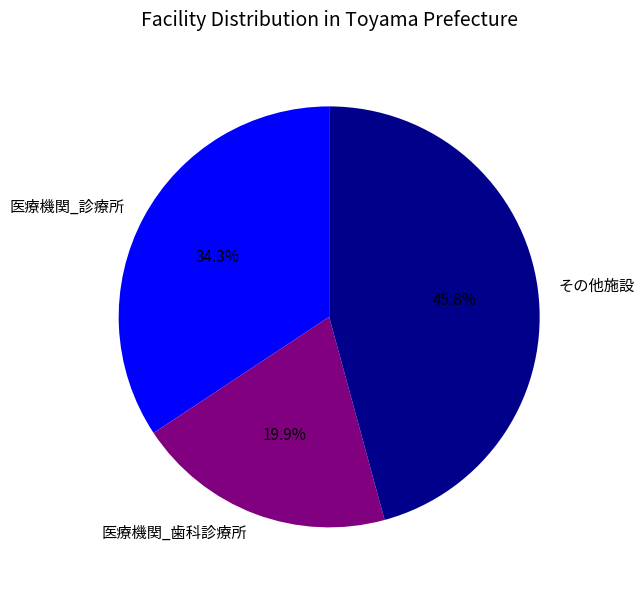

Approximately how many times larger is the value at その他施設 compared to 医療機関_診療所?

1.3